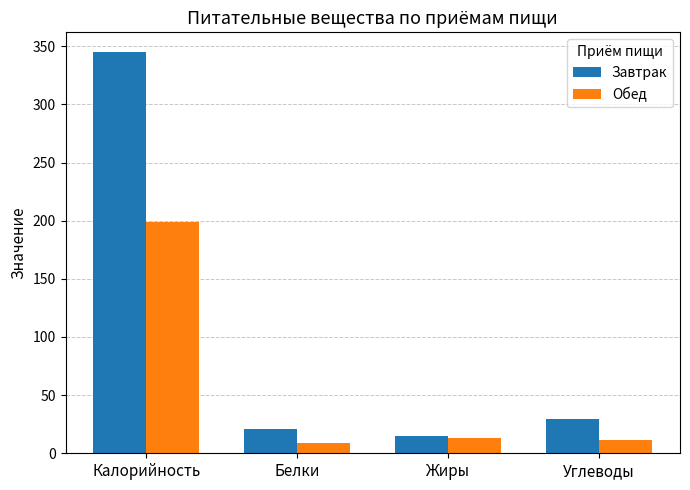

What is the label of the 4th bar from the left?

Углеводы